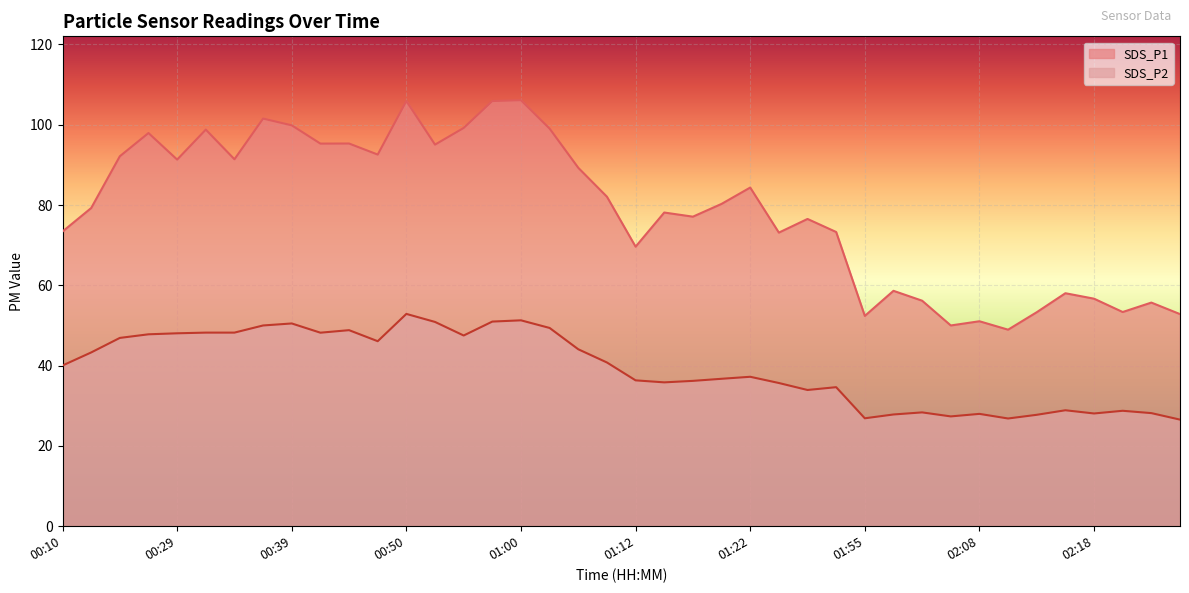

What is the maximum value shown in the chart?

106.1